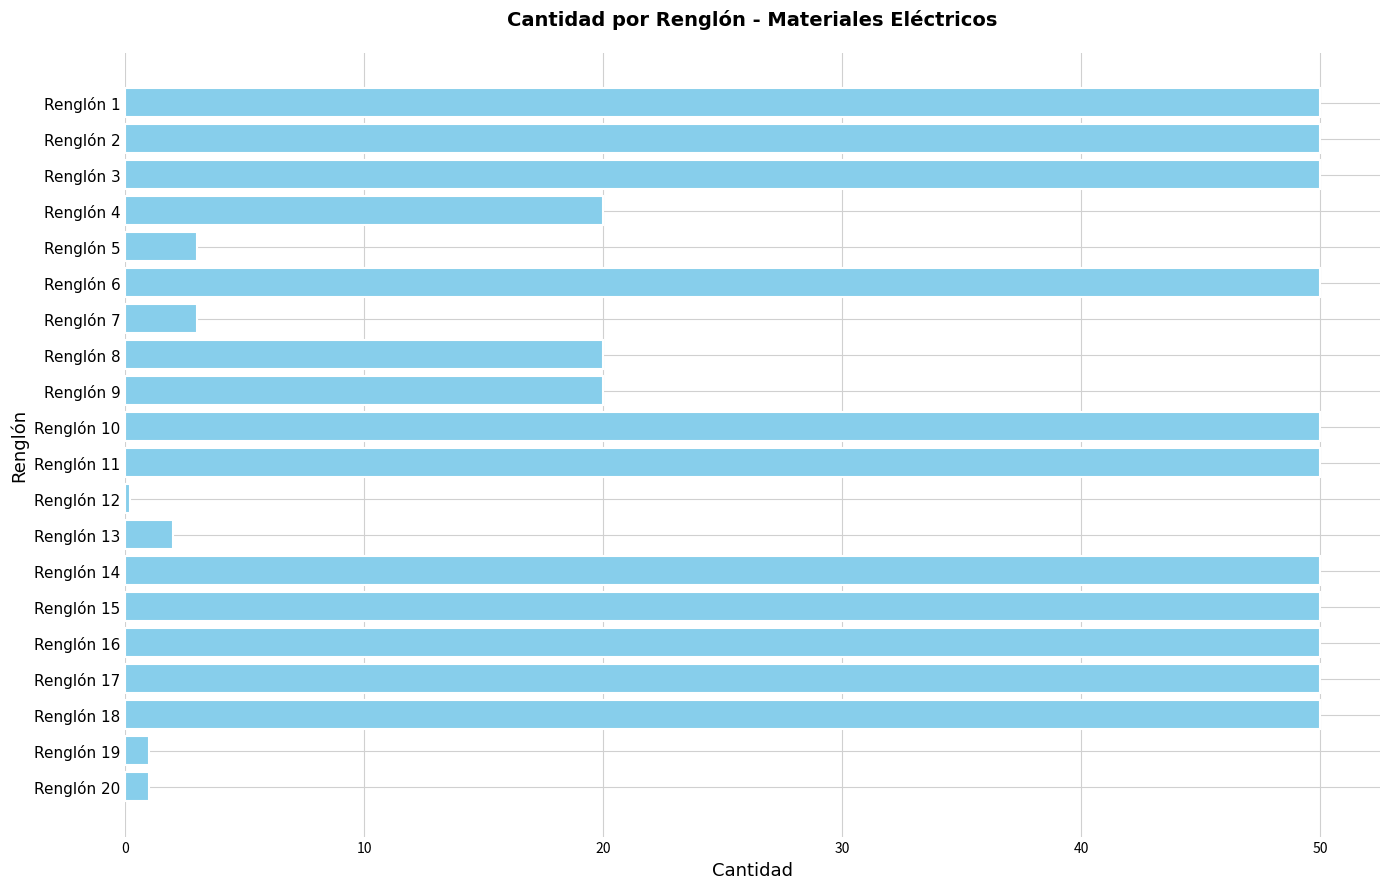

What is the change in value from Renglón 2 to Renglón 7?

-47.0